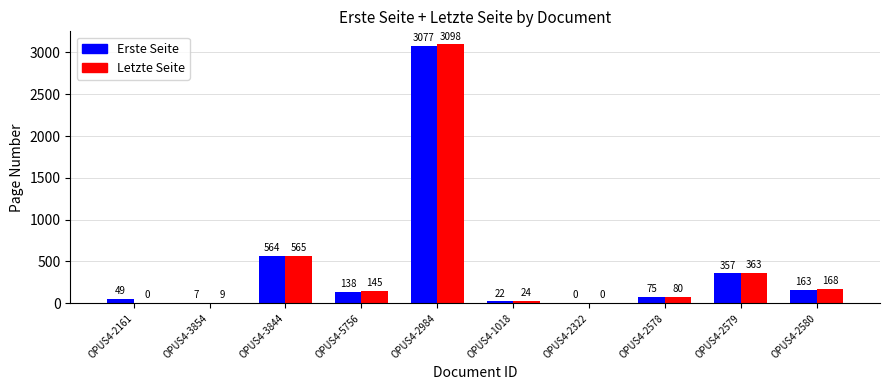

Is the value of Letzte Seite at OPUS4-2580 greater than the value of Erste Seite at OPUS4-2161?

Yes